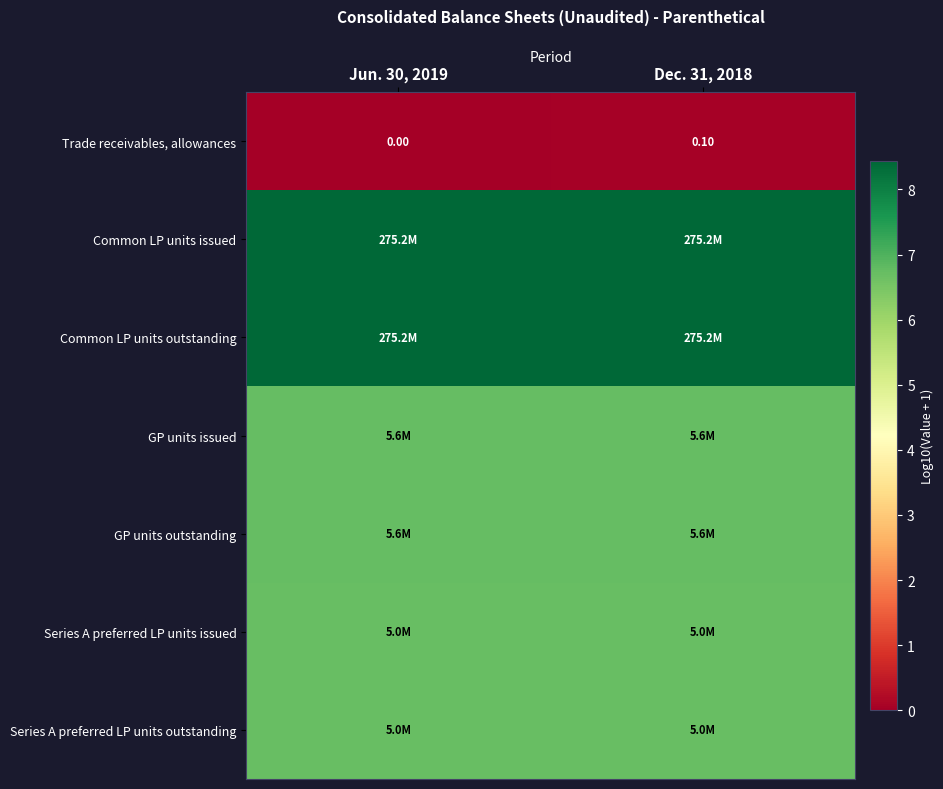

At Jun. 30, 2019, list the series in order from largest to smallest.

Common LP units issued, Common LP units outstanding, GP units issued, GP units outstanding, Series A preferred LP units issued, Series A preferred LP units outstanding, Trade receivables, allowances